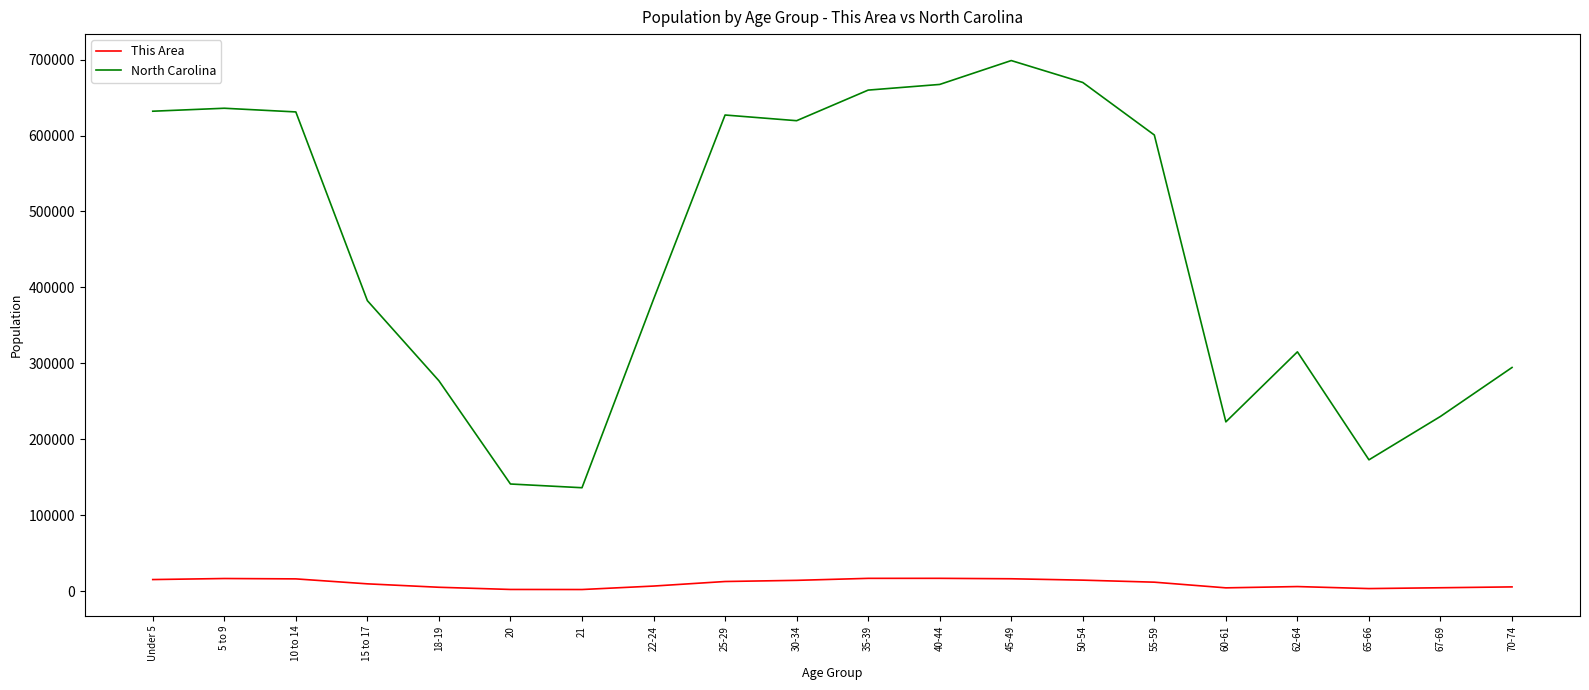

At 18-19, list the series in order from smallest to largest.

This Area, North Carolina